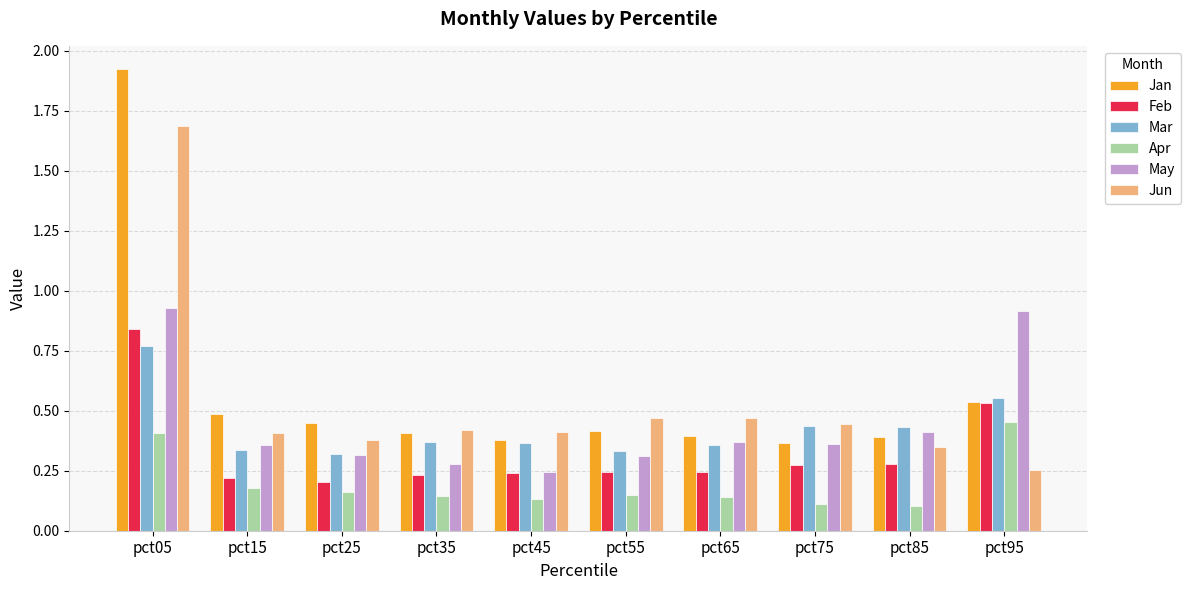

What is the spread (max minus min) of values at pct95?

0.7